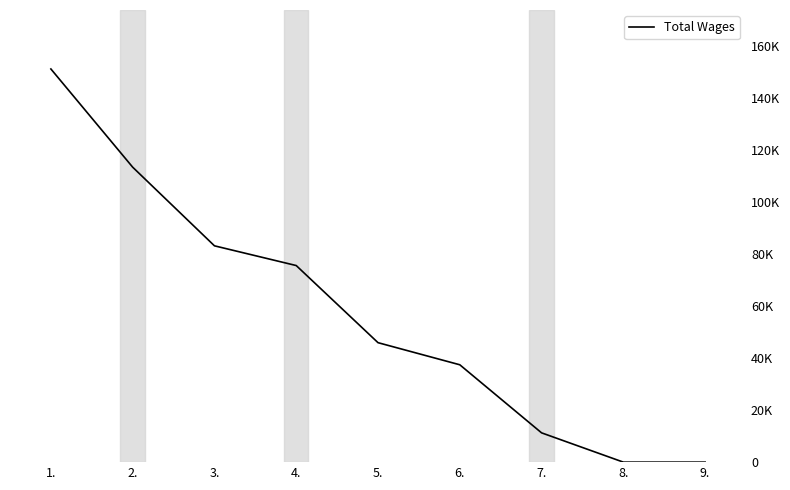

What is the label of the 7th point from the right?

3.